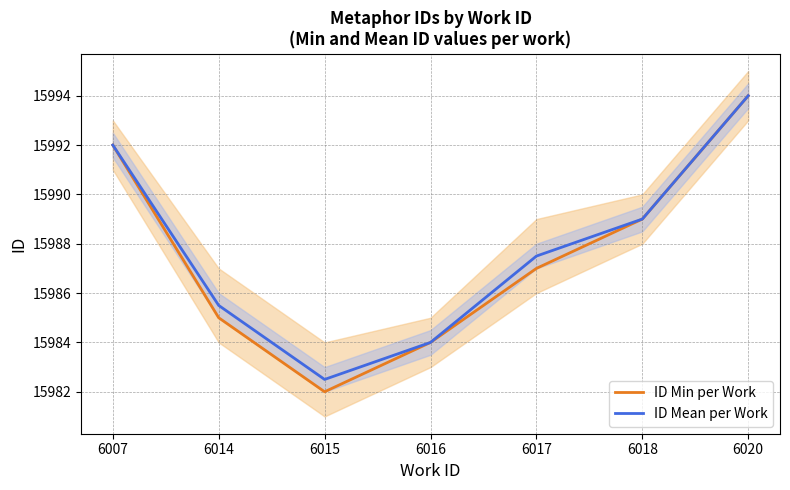

Which category has the highest value in the ID Mean per Work series?

6020